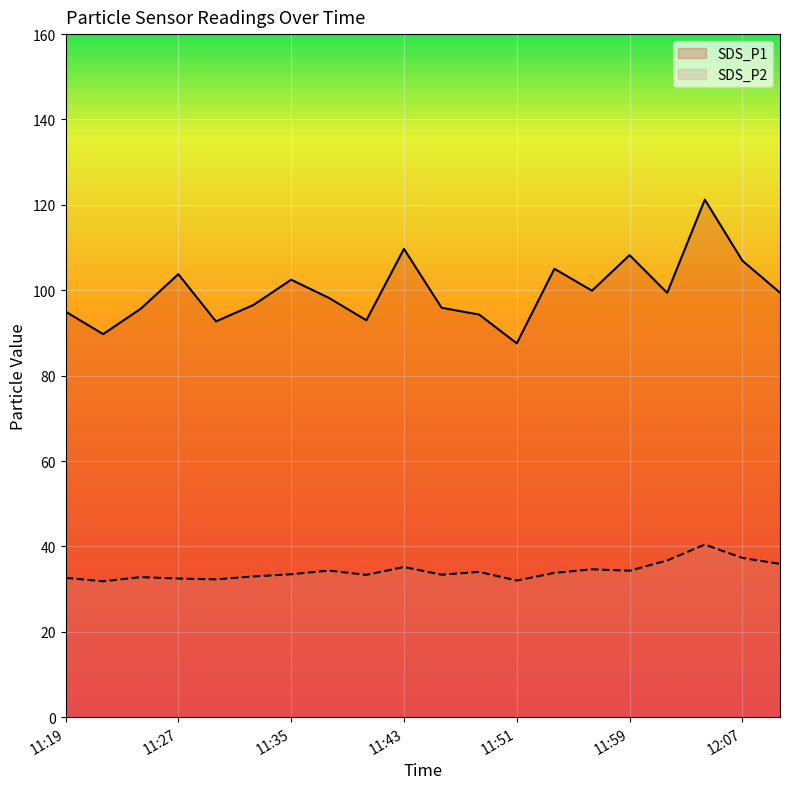

Does the chart display data point markers on the line(s)?

No